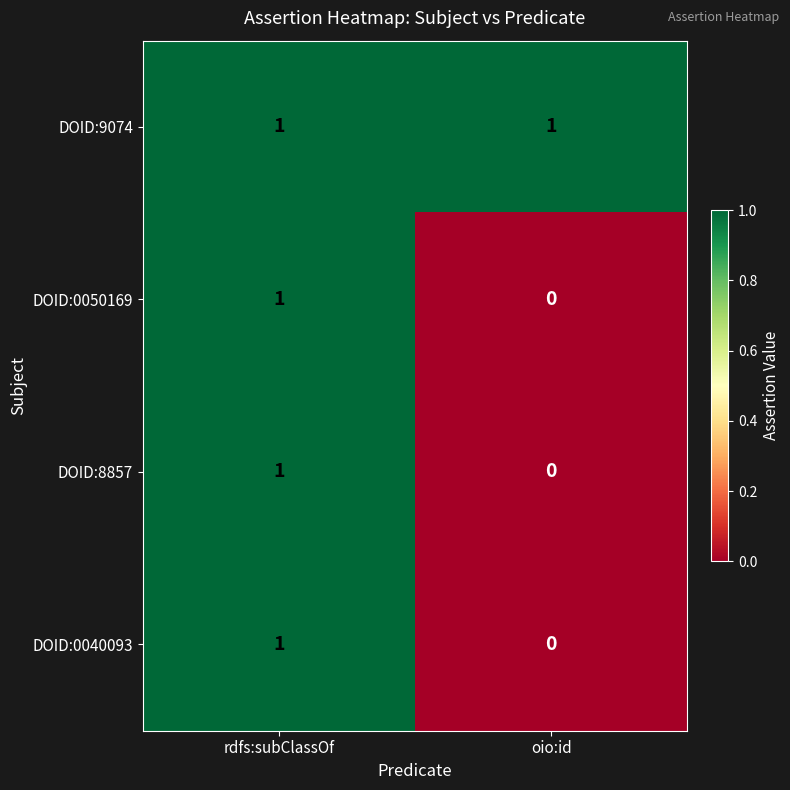

Reading left to right, what are all the values shown in this chart?

DOID:9074: rdfs:subClassOf=1	oio:id=1
DOID:0050169: rdfs:subClassOf=1	oio:id=0
DOID:8857: rdfs:subClassOf=1	oio:id=0
DOID:0040093: rdfs:subClassOf=1	oio:id=0